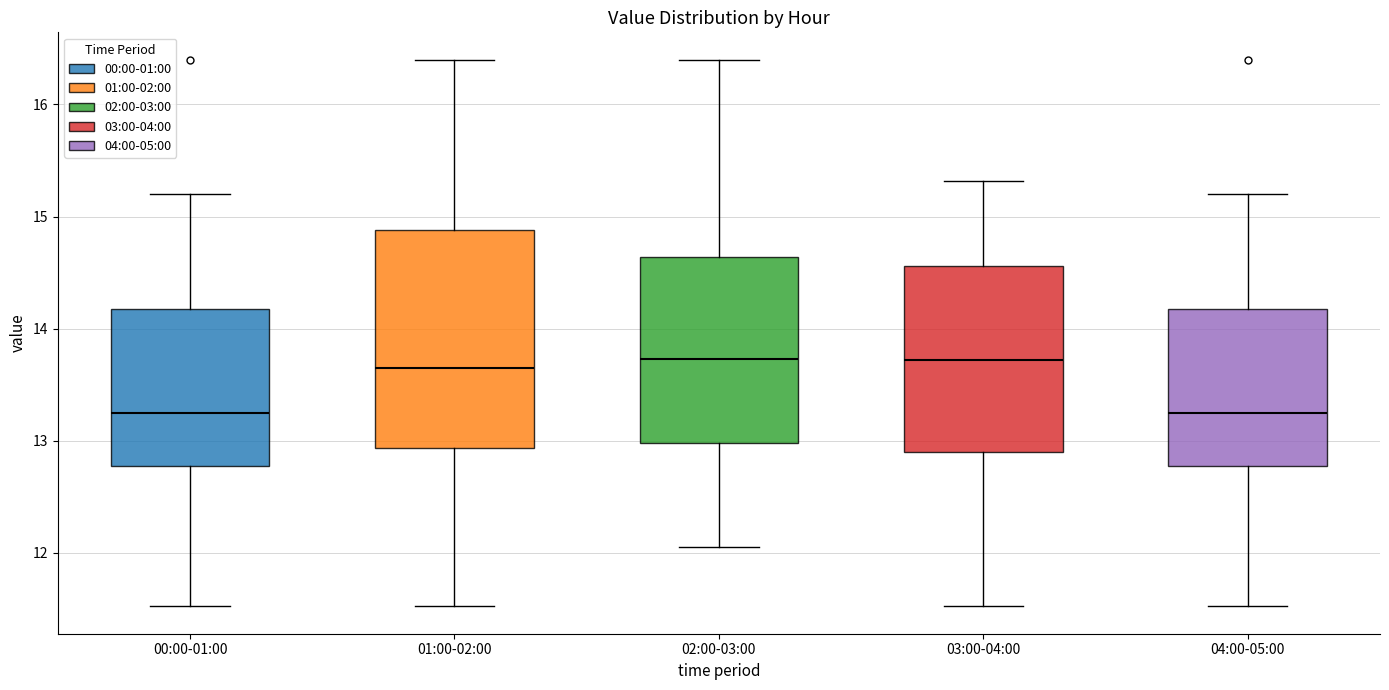

Which box is the tallest, from its lower edge to its upper edge?

01:00-02:00